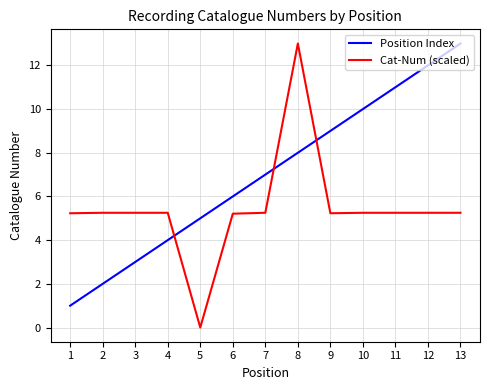

Does the chart have visible grid lines?

Yes